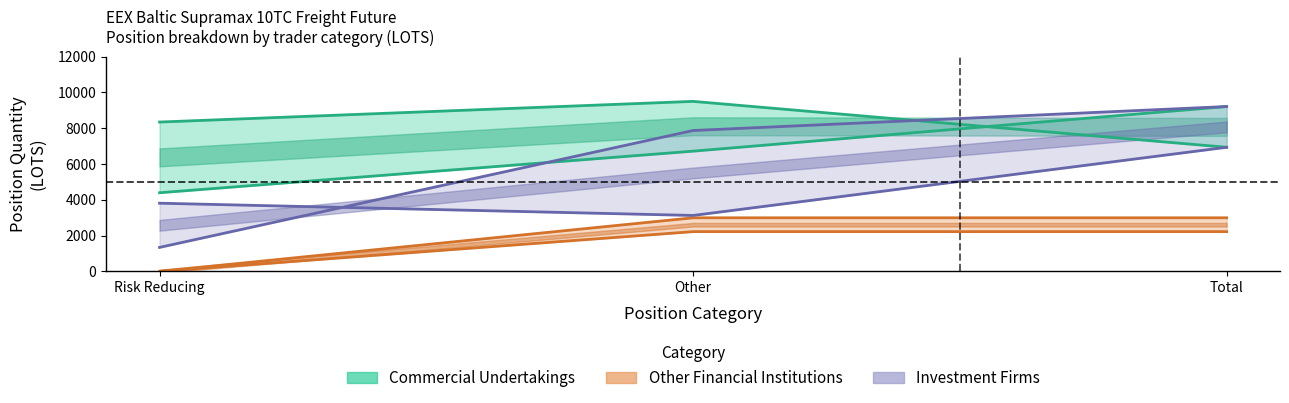

What value does the Short_InvestmentFirms series have at Risk Reducing?

3810.0